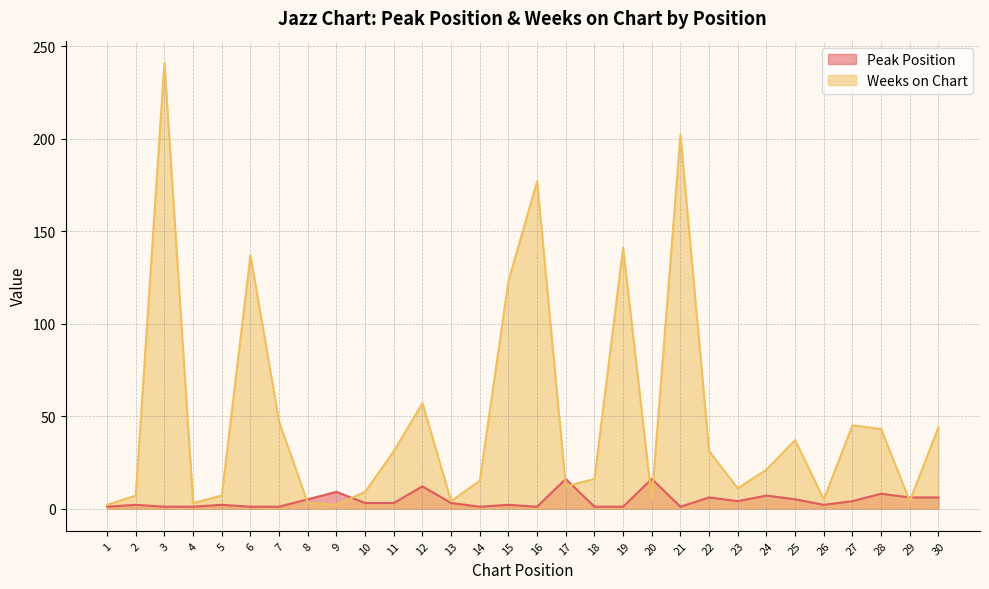

Rank the series by their average value, from lowest to highest.

Peak Position, Weeks on Chart